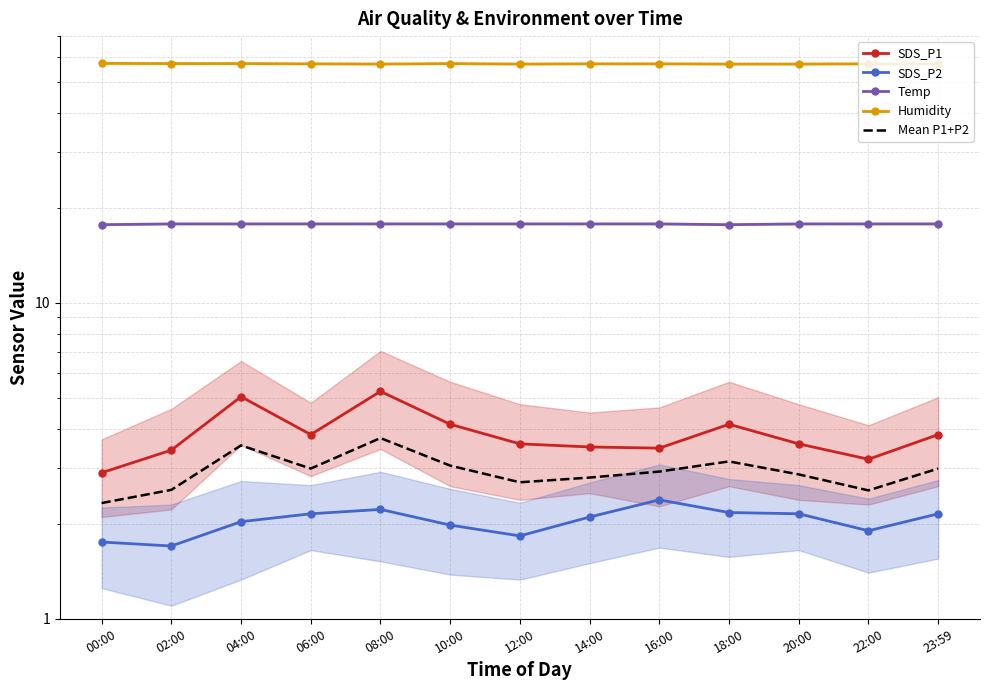

In Humidity, how many points are higher than both neighbors (excluding endpoints)?

1